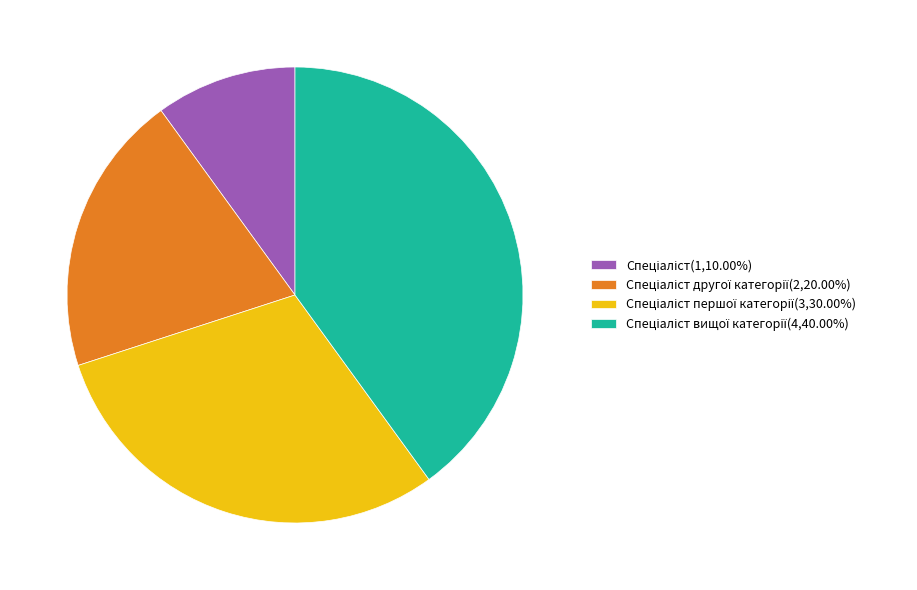

Does any single category account for the majority?

No